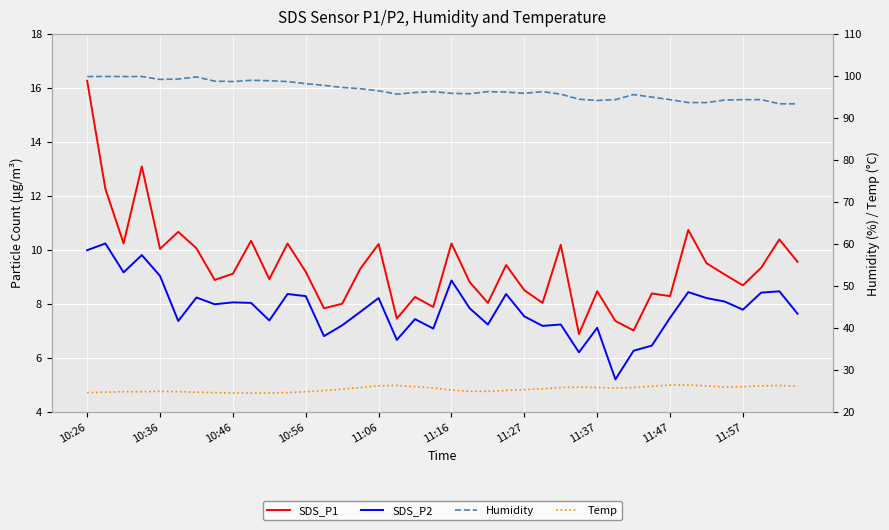

Does the chart display data point markers on the line(s)?

No